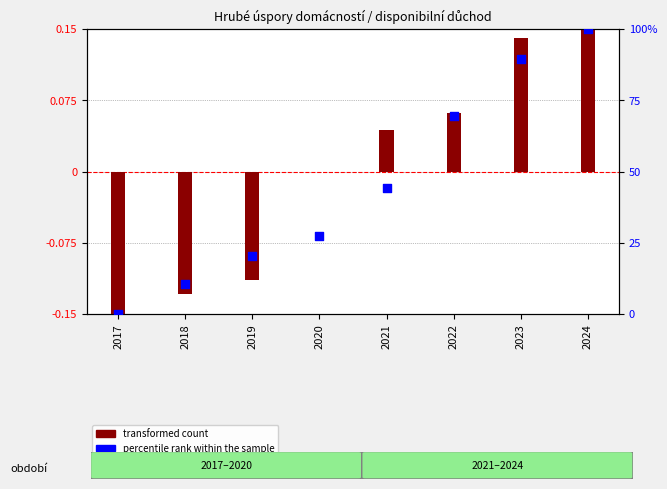

Is the value of percentile rank within the sample at 2018 greater than the value of transformed count at 2017?

Yes